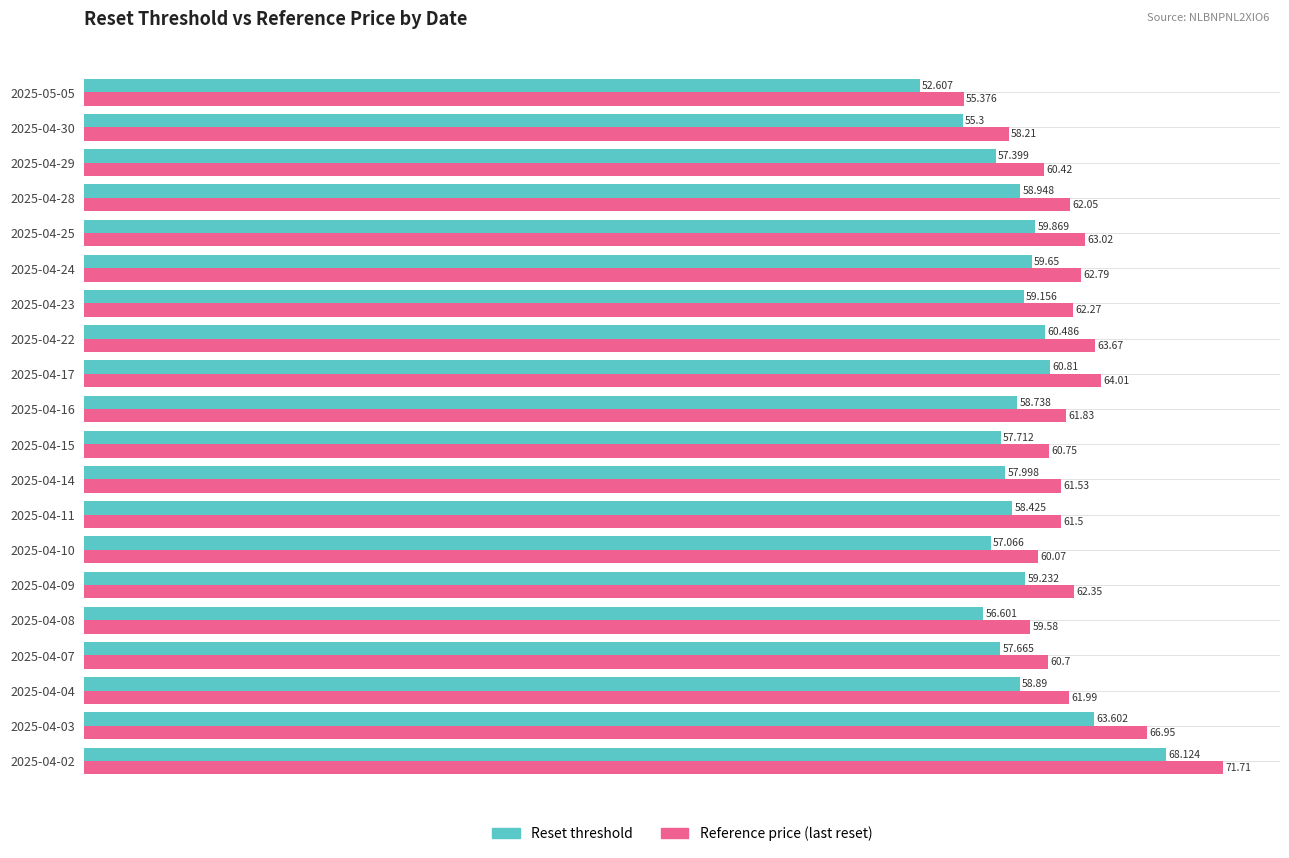

Which series has the widest spread of values?

Reference price (last reset)